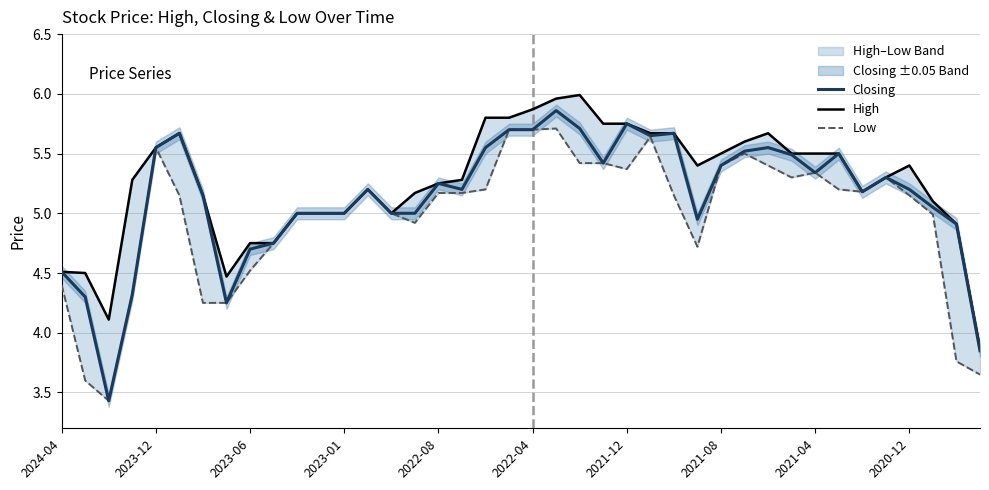

Is it true that Closing equals 5.2 at 2020-12?

True